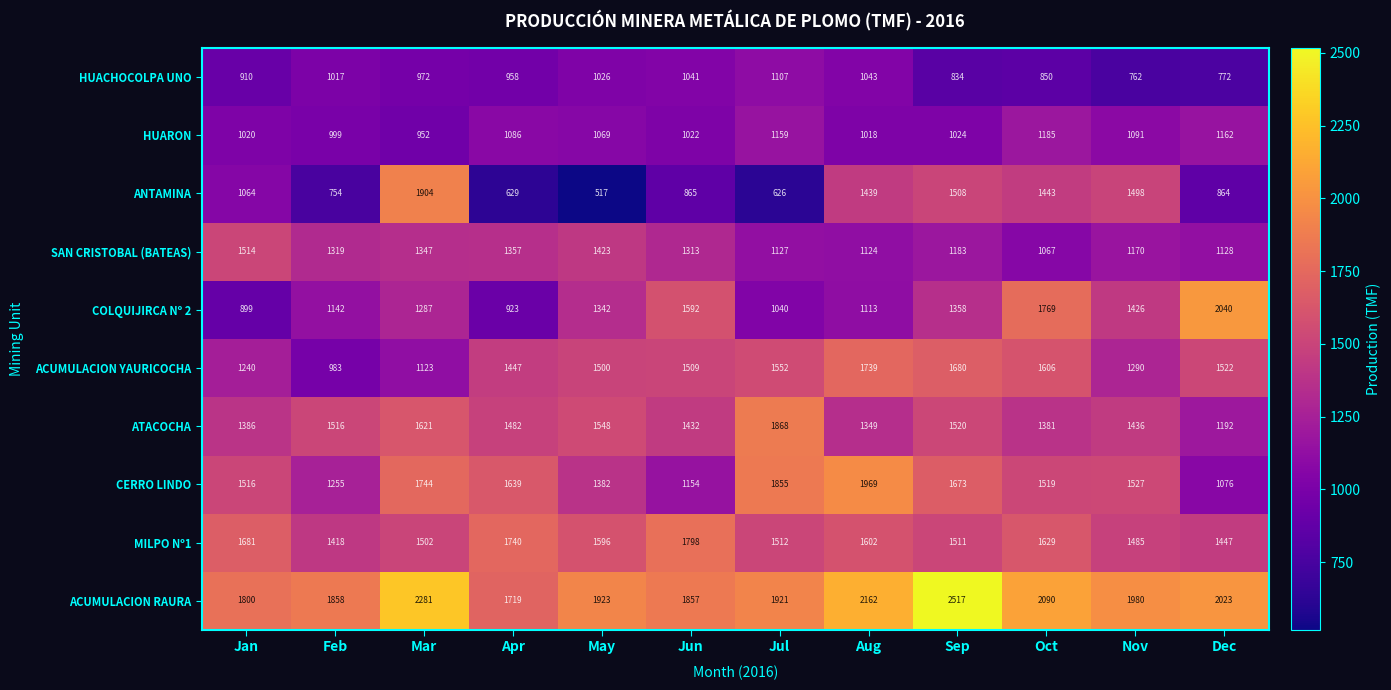

Is it true that CERRO LINDO equals 2031 at Feb?

False